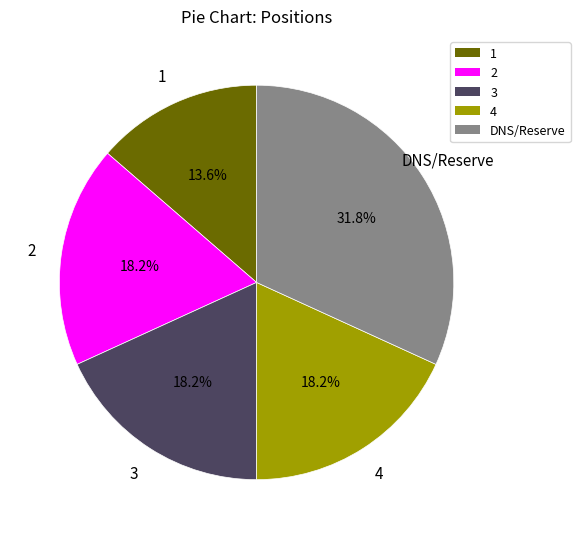

To the nearest percent, what is the difference between the DNS/Reserve and 4 slice percentages?

14%